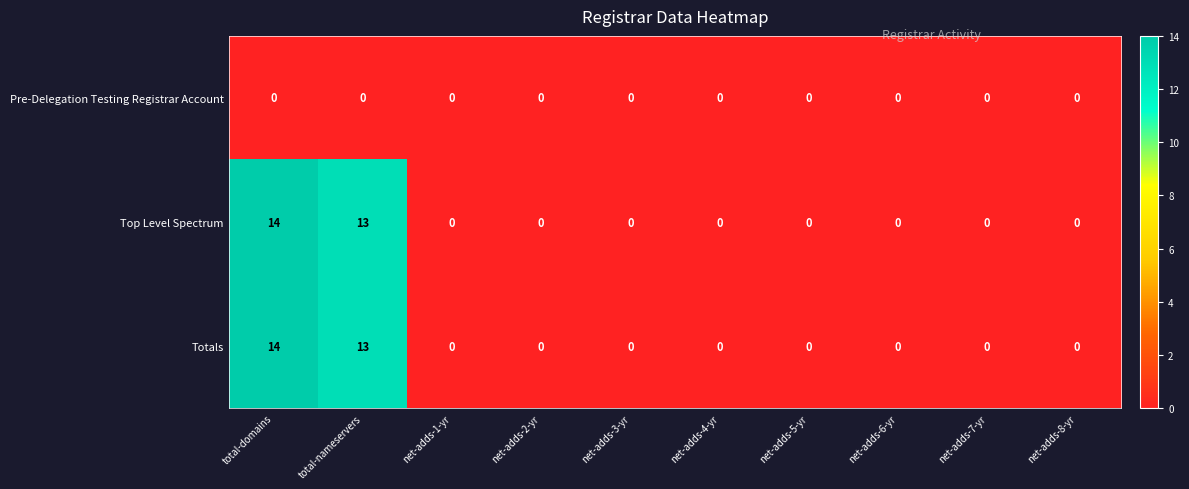

Reading left to right, transcribe all the data shown in this chart.

Pre-Delegation Testing Registrar Account: 0	0	0	0	0	0	0	0	0	0
Top Level Spectrum: 14	13	0	0	0	0	0	0	0	0
Totals: 14	13	0	0	0	0	0	0	0	0